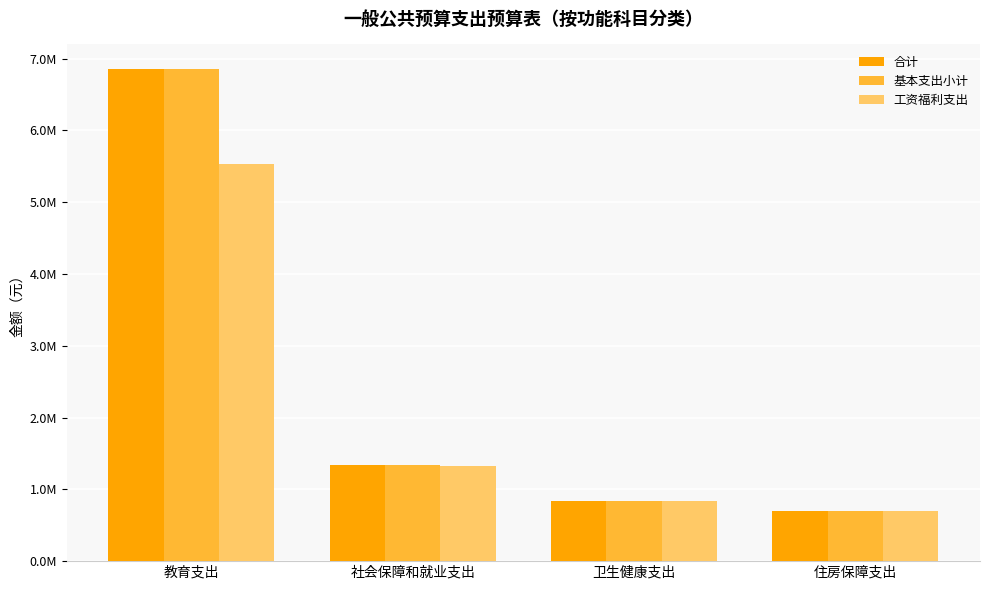

Does the chart contain stacked bars?

No